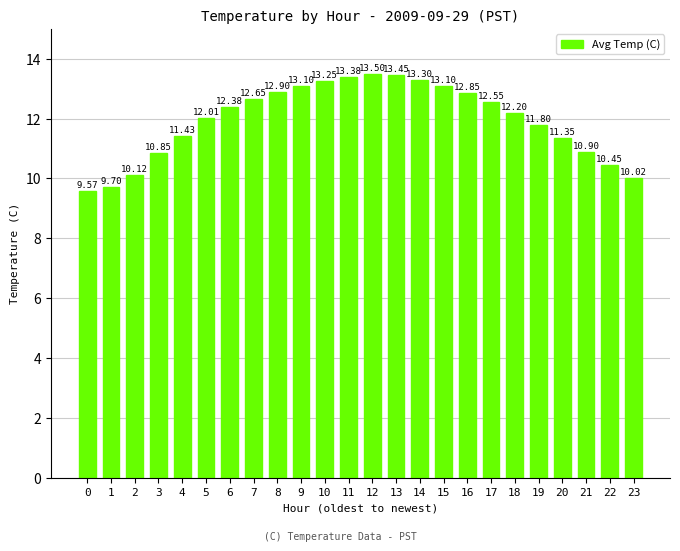

How many values are below 12?

10